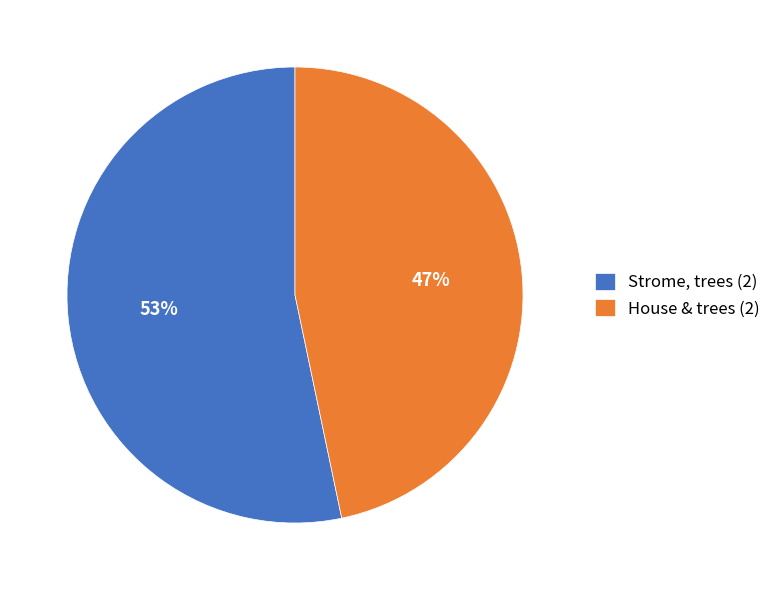

Does any single category account for the majority?

Yes